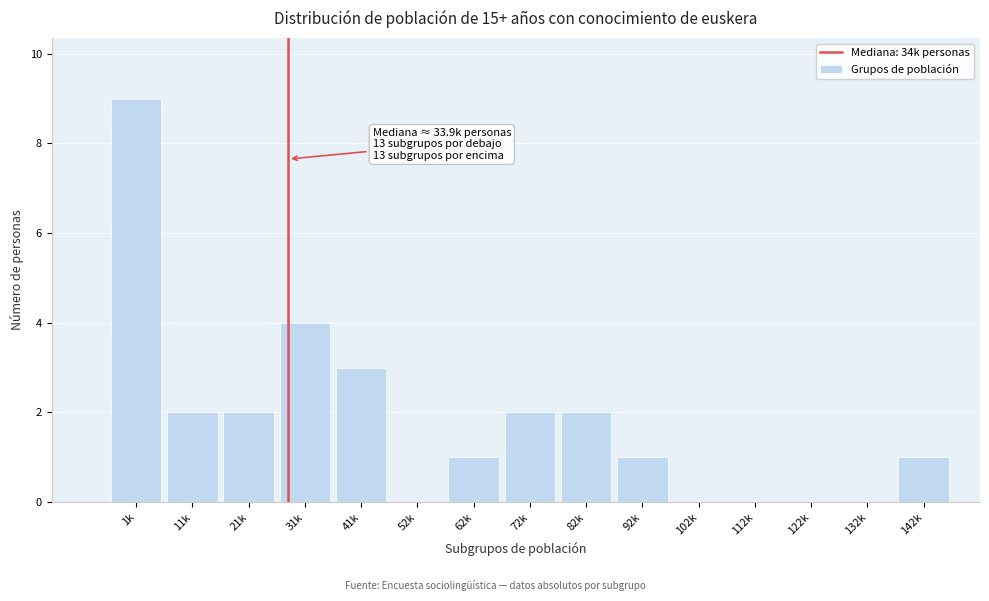

Reading left to right, extract all data points from this chart.

1k=9	11k=2	21k=2	31k=4	41k=3	52k=0	62k=1	72k=2	82k=2	92k=1	102k=0	112k=0	122k=0	132k=0	142k=1